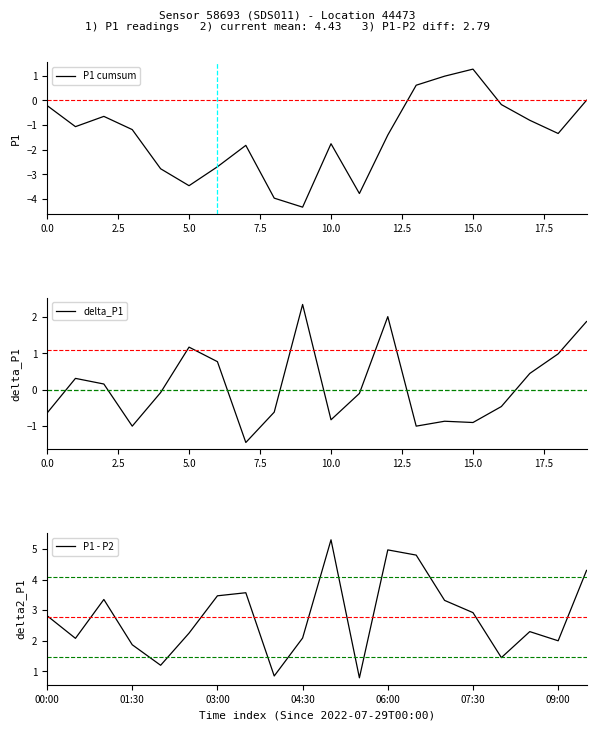

At which category is the sum across all series the highest?

19